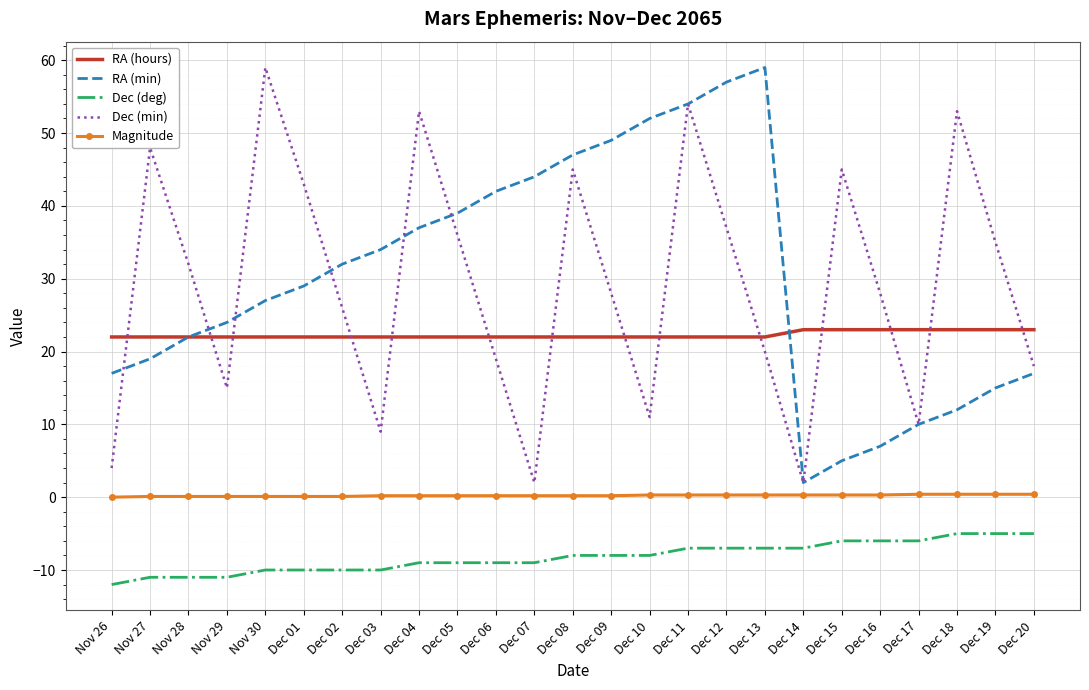

Between Nov 28 and Dec 04, which series saw the biggest shift?

Dec (min)